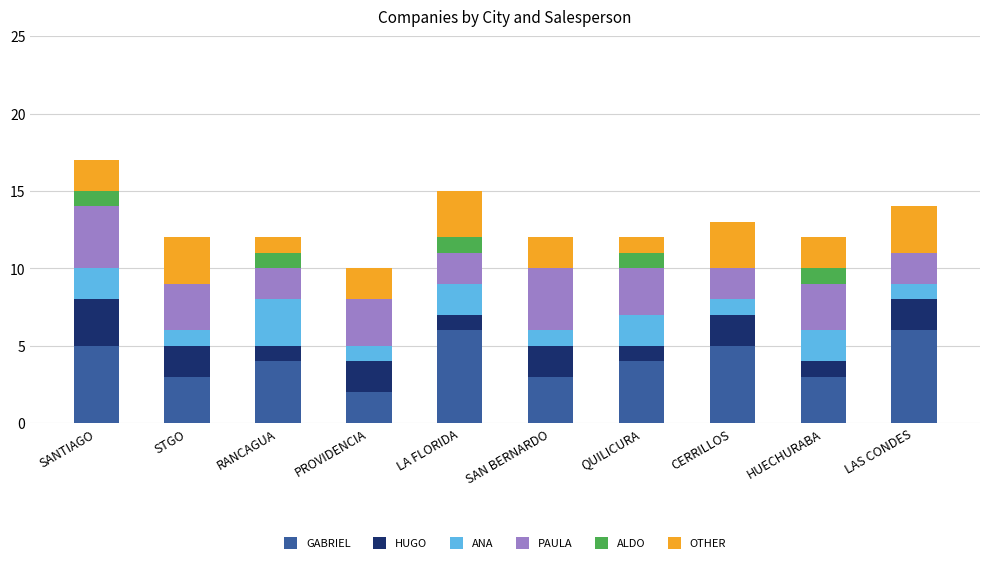

True or false: GABRIEL has a value of 3 at LA FLORIDA.

False